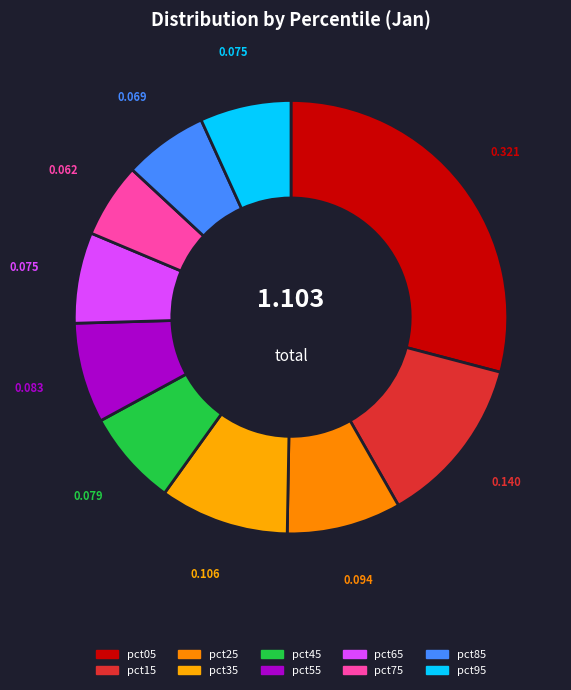

Combined, do pct35 and pct85 account for over 50%?

No